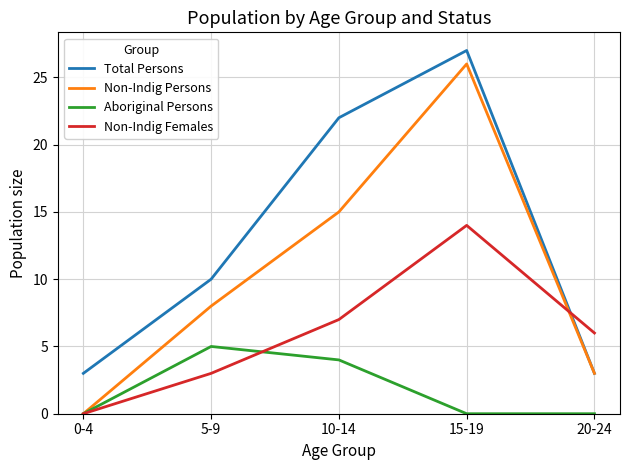

Rank the series by their average value, from highest to lowest.

Total Persons, Non-Indig Persons, Non-Indig Females, Aboriginal Persons